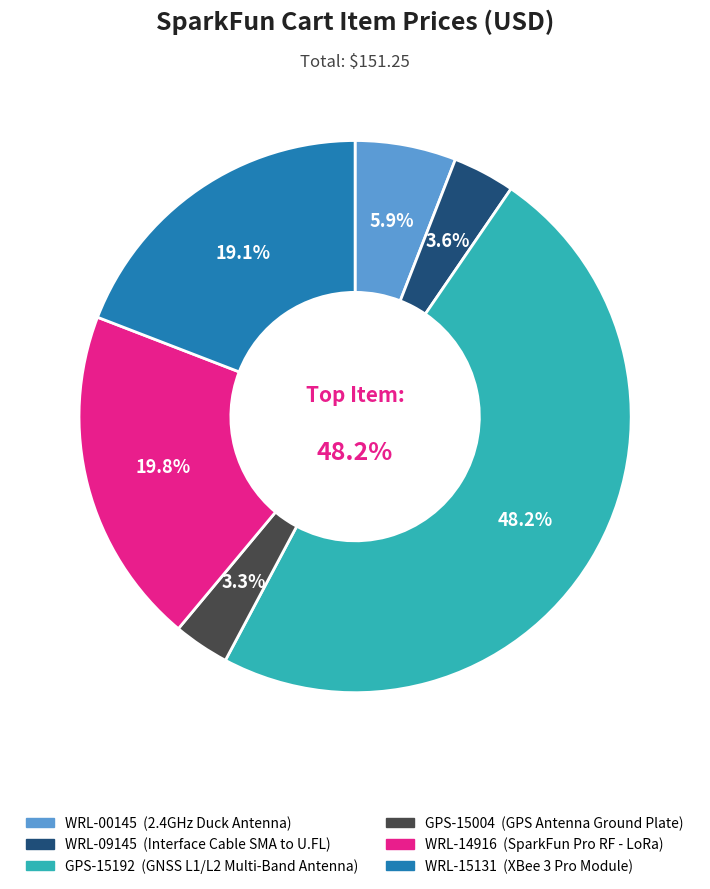

How many slices are in this pie chart?

6